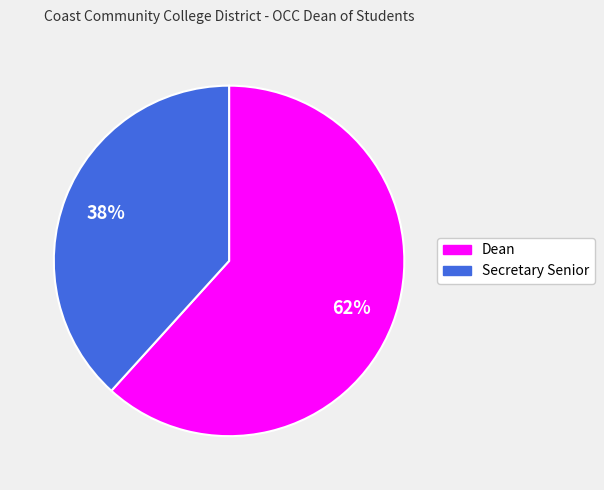

Combined, do Dean and Secretary Senior account for over 50%?

Yes